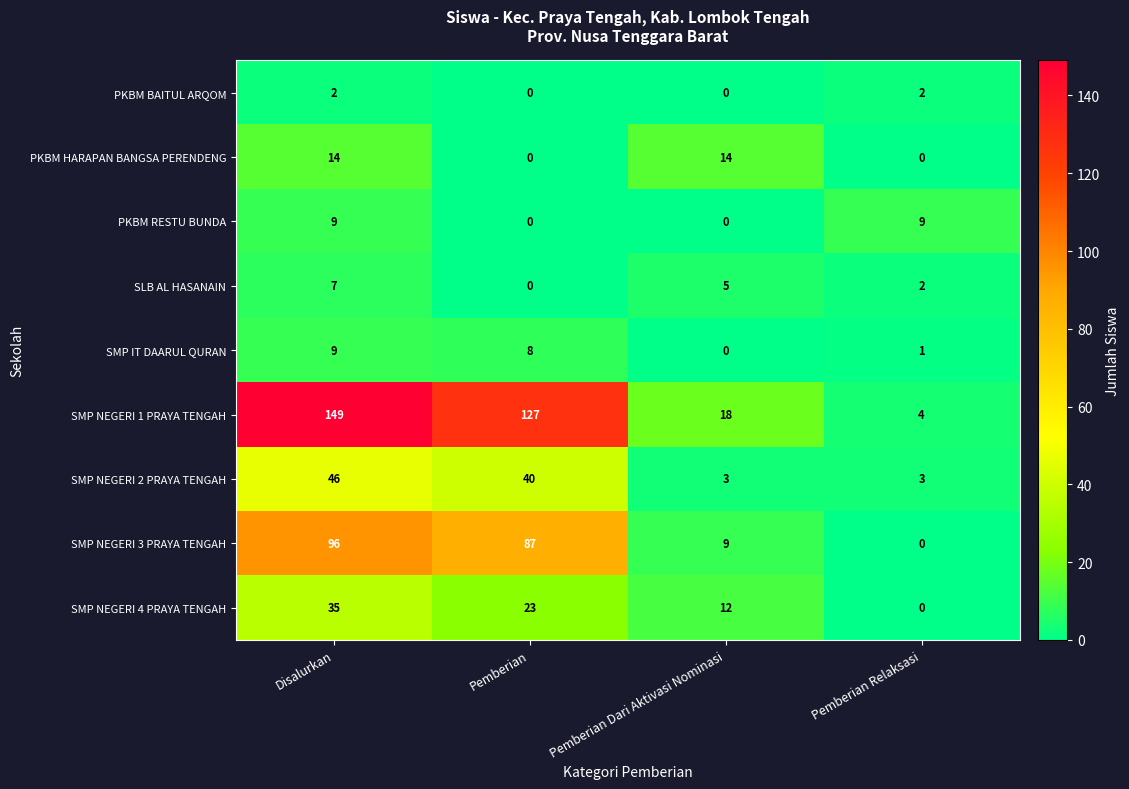

How many data points in SMP NEGERI 3 PRAYA TENGAH are less than 87?

2